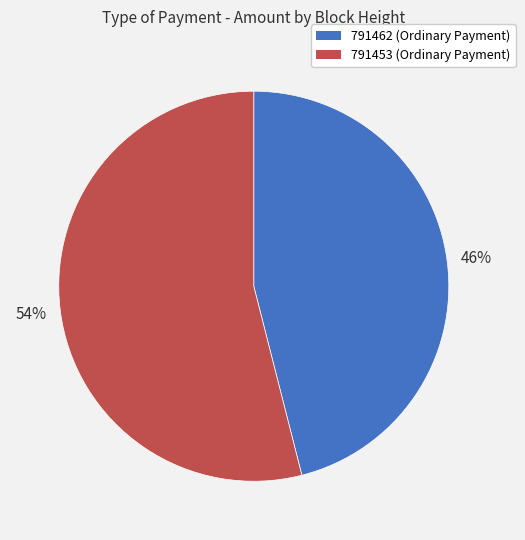

The 791462 slice represents 58% of the pie. True or false?

False